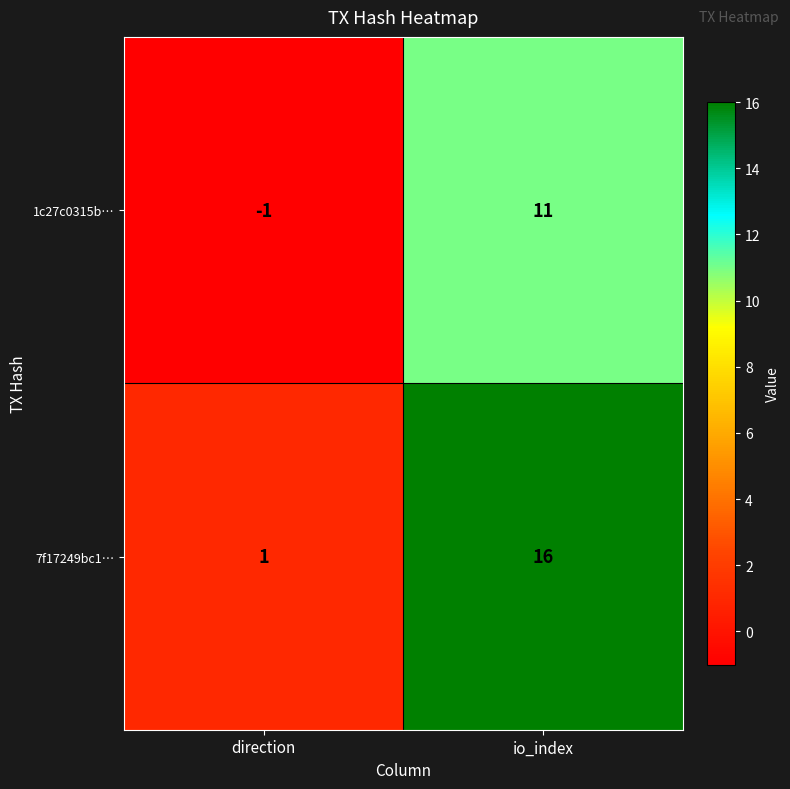

What is the difference between the 1c27c0315b… values at io_index and direction?

12